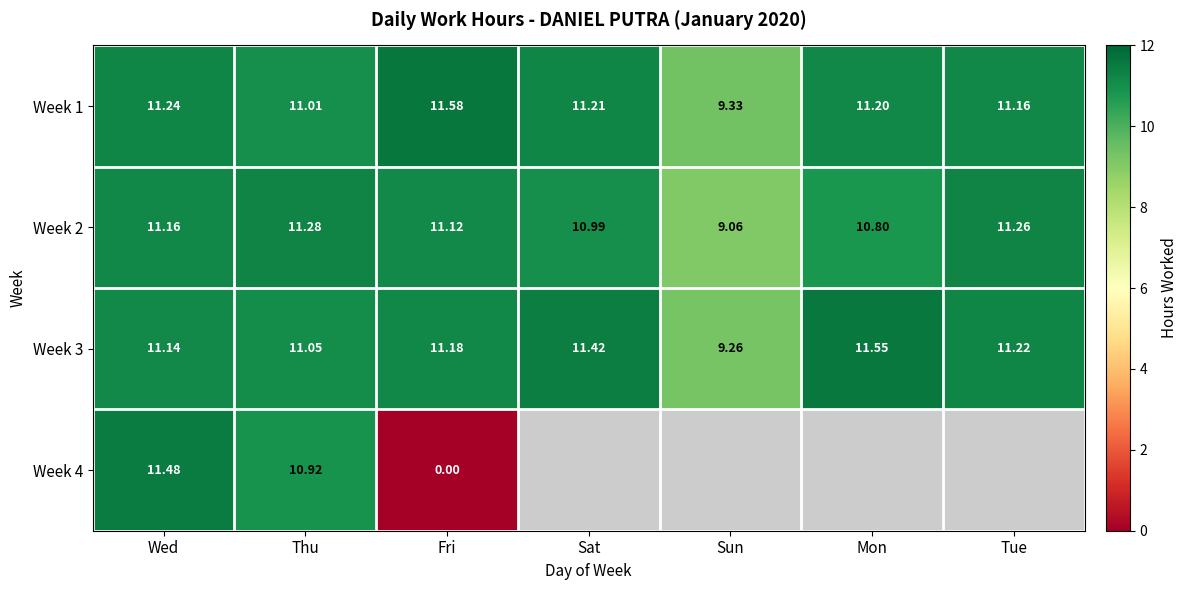

At how many categories does at least one series exceed 3?

7